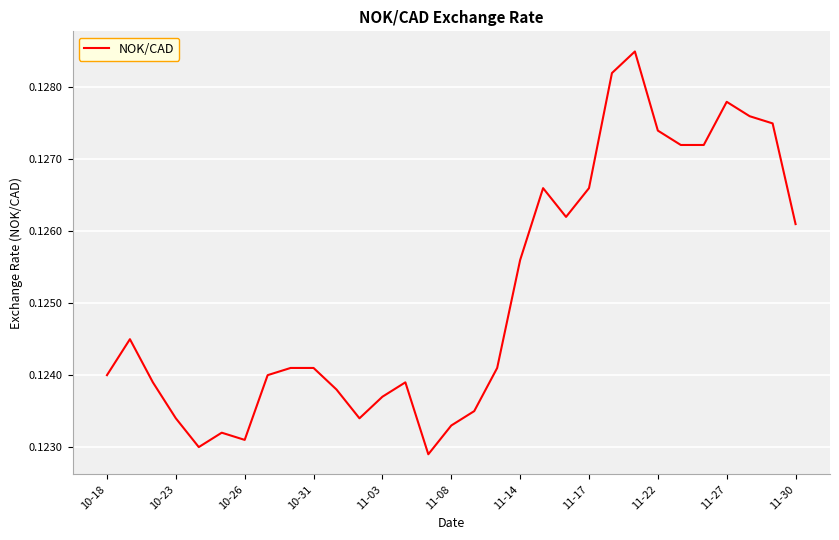

Is it true that the value at 11-27 is 0.0?

False